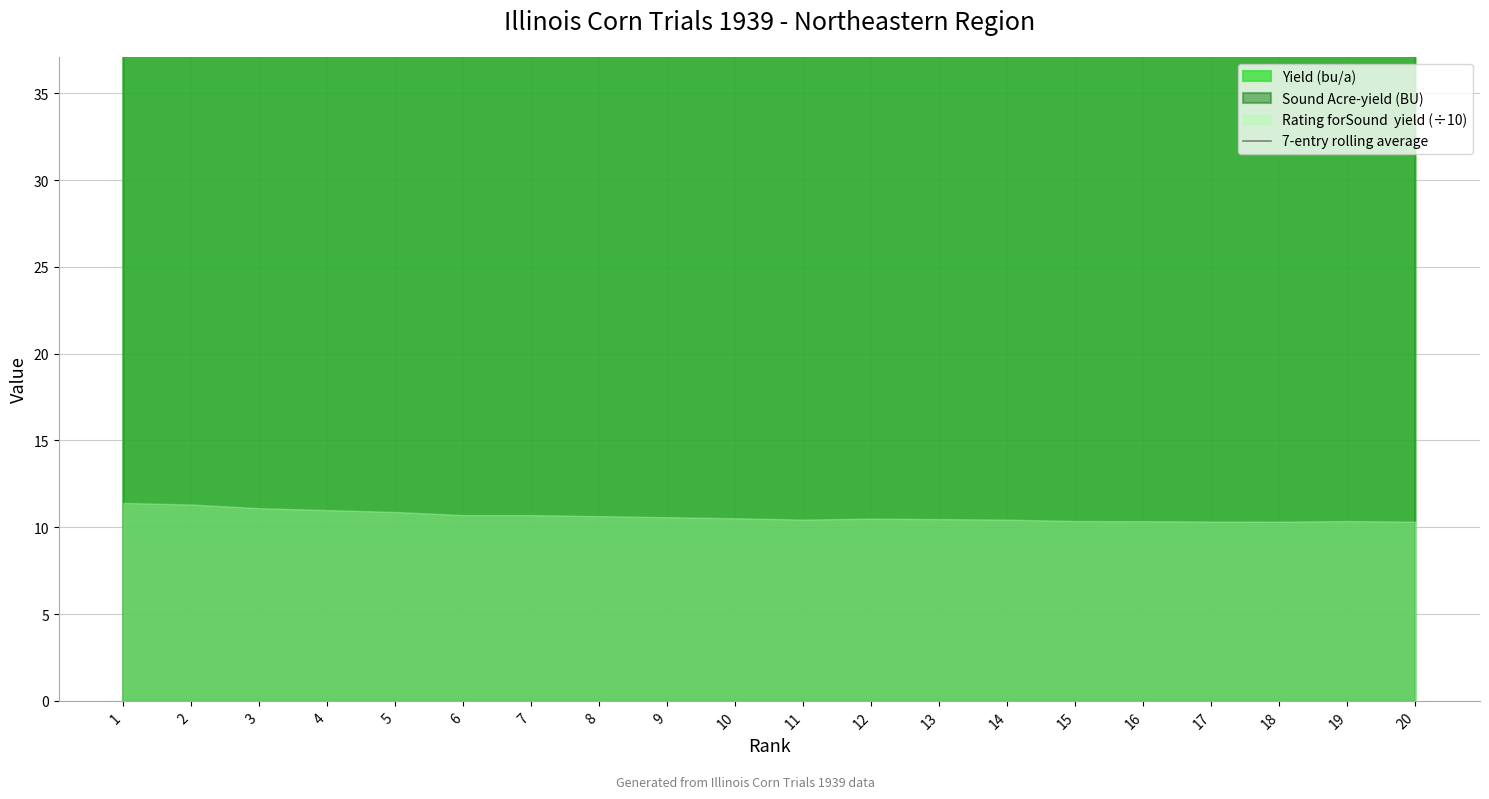

Approximately how many times larger is the value at 14 compared to 2?

1.3